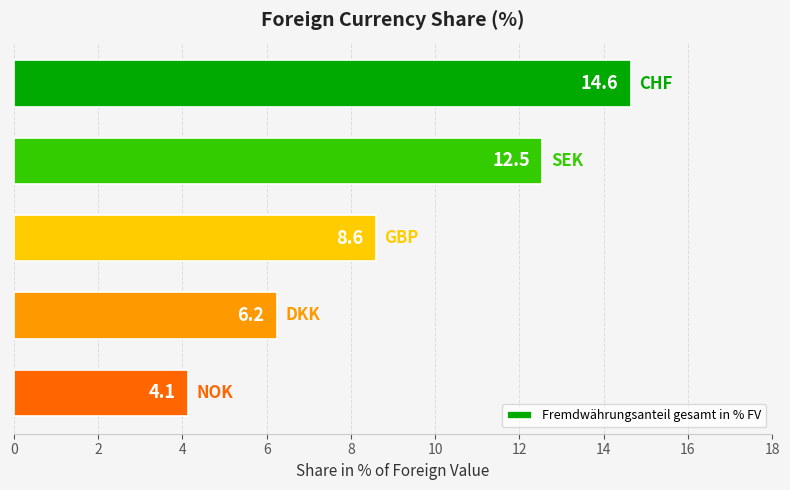

What is the minimum value shown in the chart?

4.1